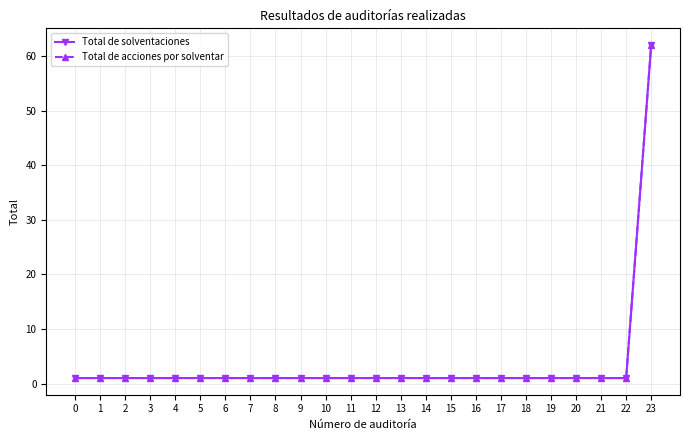

Reading left to right, what are all the values shown in this chart?

Total de solventaciones: 0=1	1=1	2=1	3=1	4=1	5=1	6=1	7=1	8=1	9=1	10=1	11=1	12=1	13=1	14=1	15=1	16=1	17=1	18=1	19=1	20=1	21=1	22=1	23=62
Total de acciones por solventar: 0=1	1=1	2=1	3=1	4=1	5=1	6=1	7=1	8=1	9=1	10=1	11=1	12=1	13=1	14=1	15=1	16=1	17=1	18=1	19=1	20=1	21=1	22=1	23=62